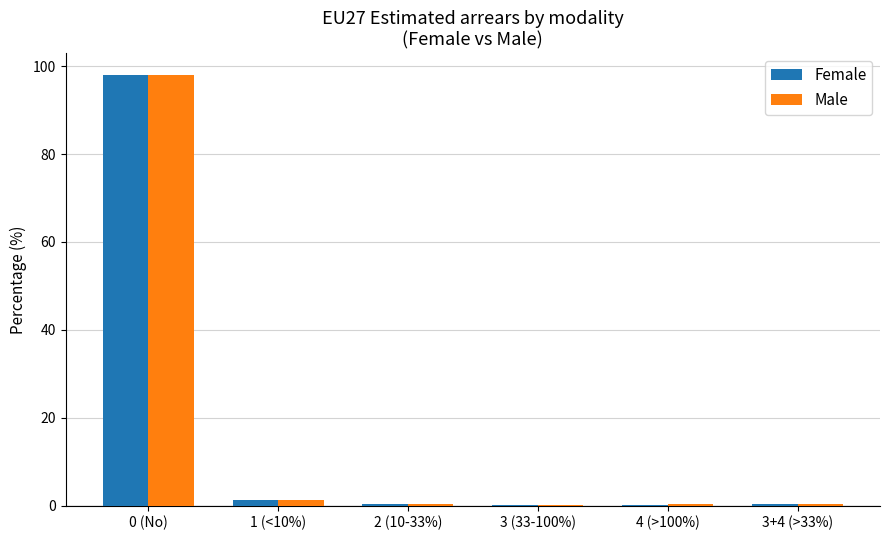

What is the sum of all Male values?

100.5